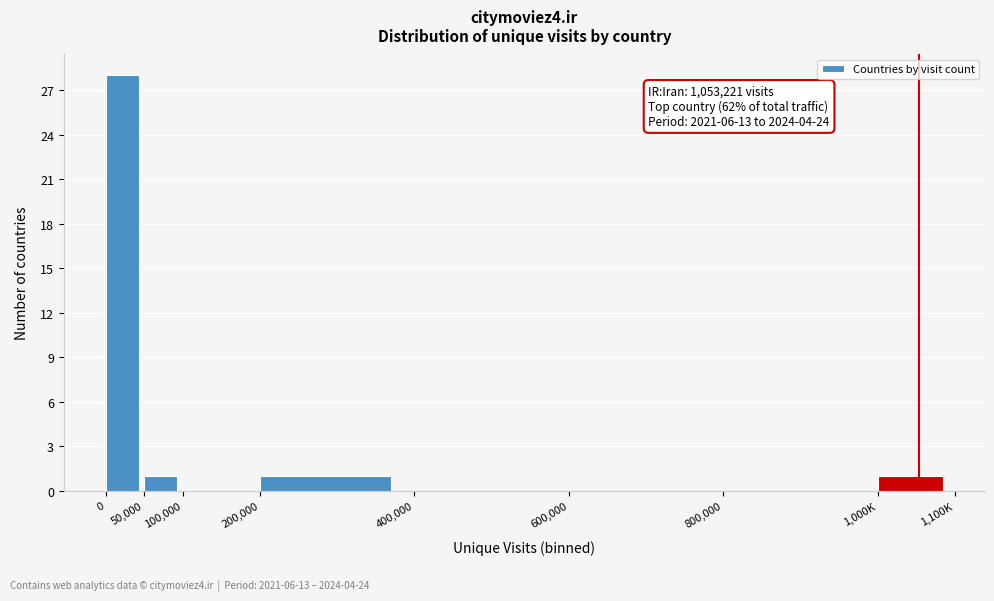

Reading right to left, extract all data points from this chart.

1,000K=1	800,000=0	600,000=0	400,000=0	200,000=1	100,000=0	50,000=1	0=28